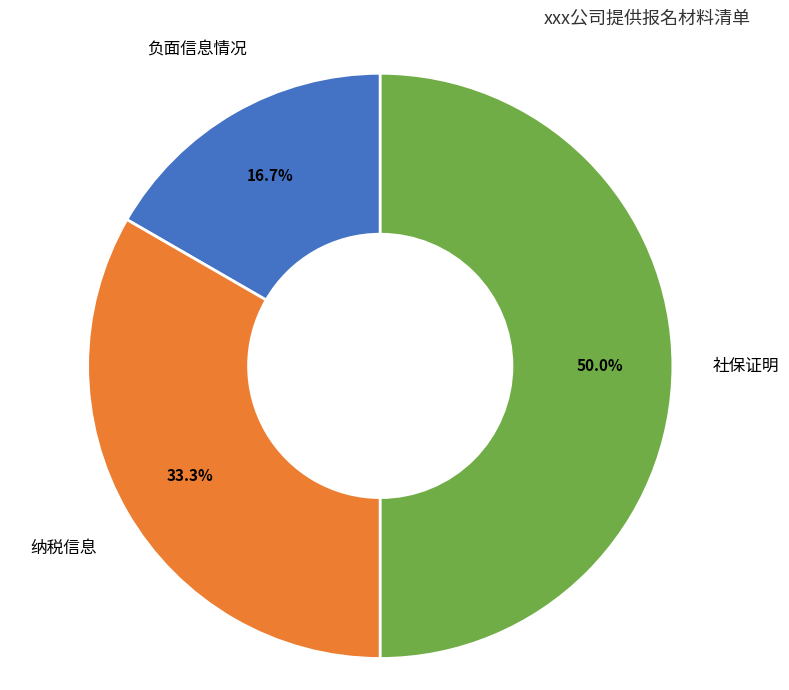

Count the number of slices in the pie.

3